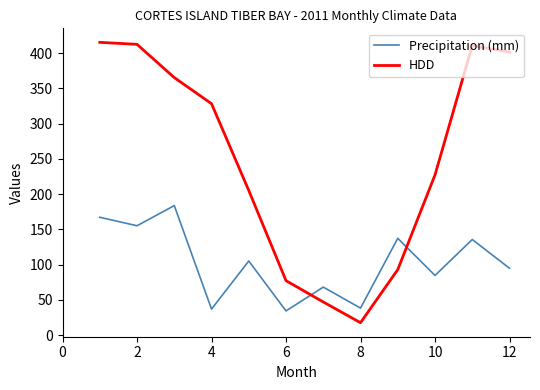

What is the maximum value shown in the chart?

415.3